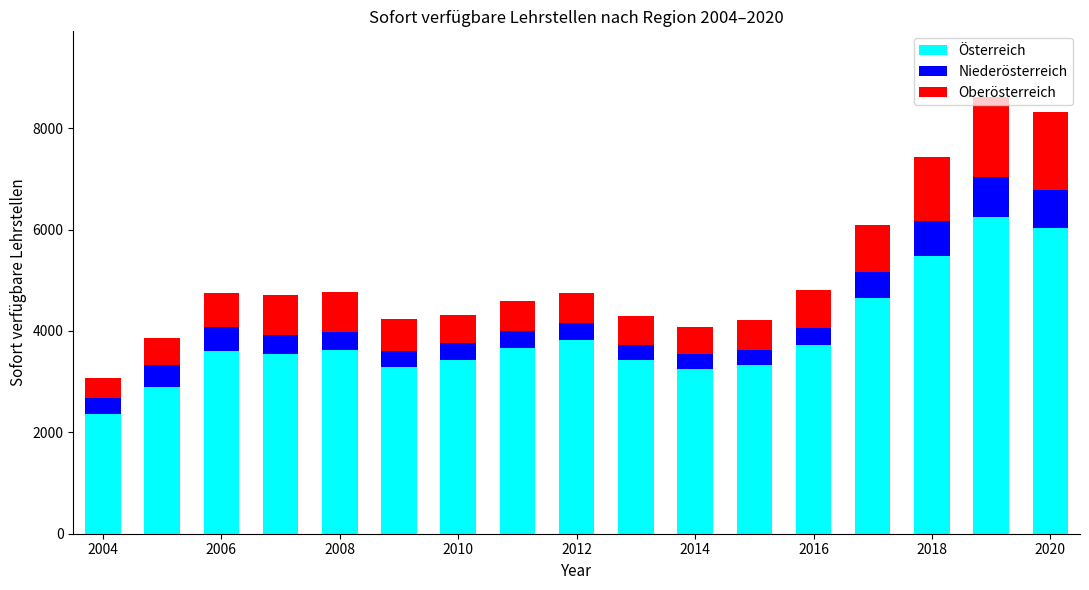

What is the highest value of the Österreich series?

6247